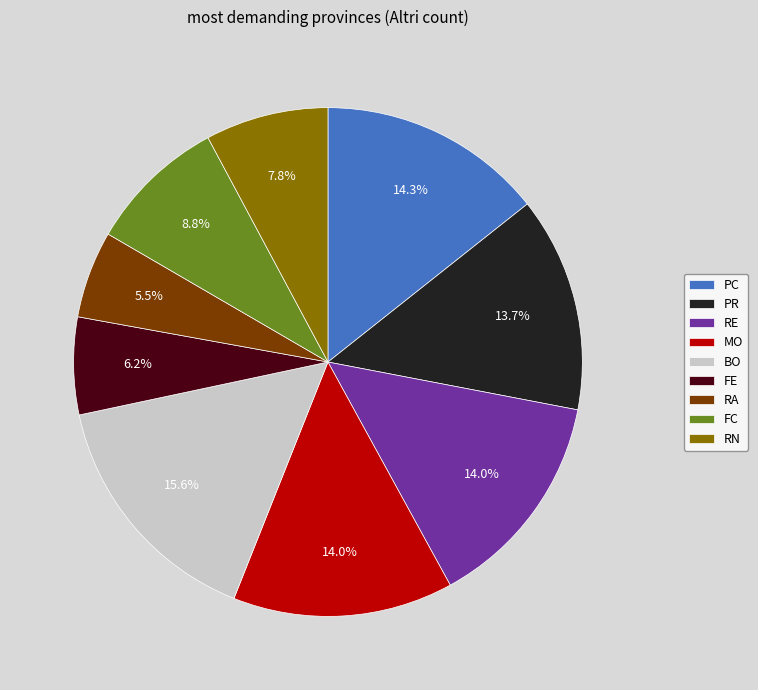

Which slice is the largest?

BO